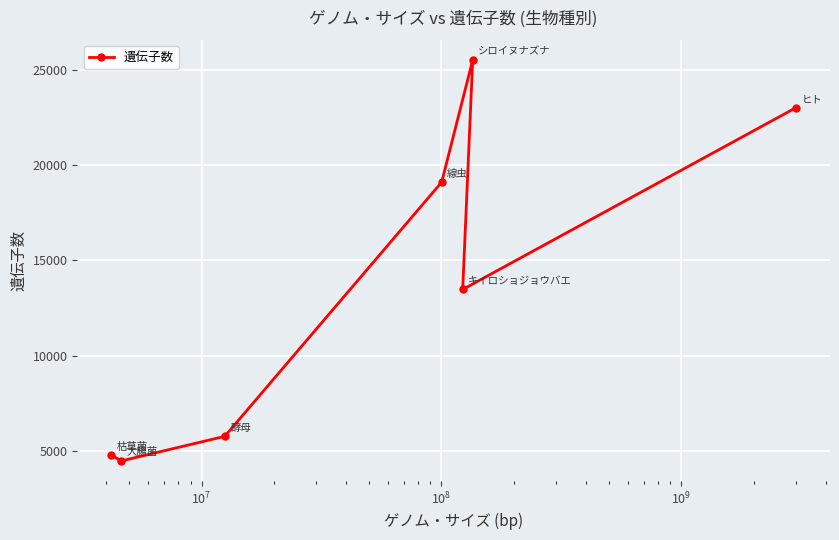

What is the value of the 6th point from the left?

25498